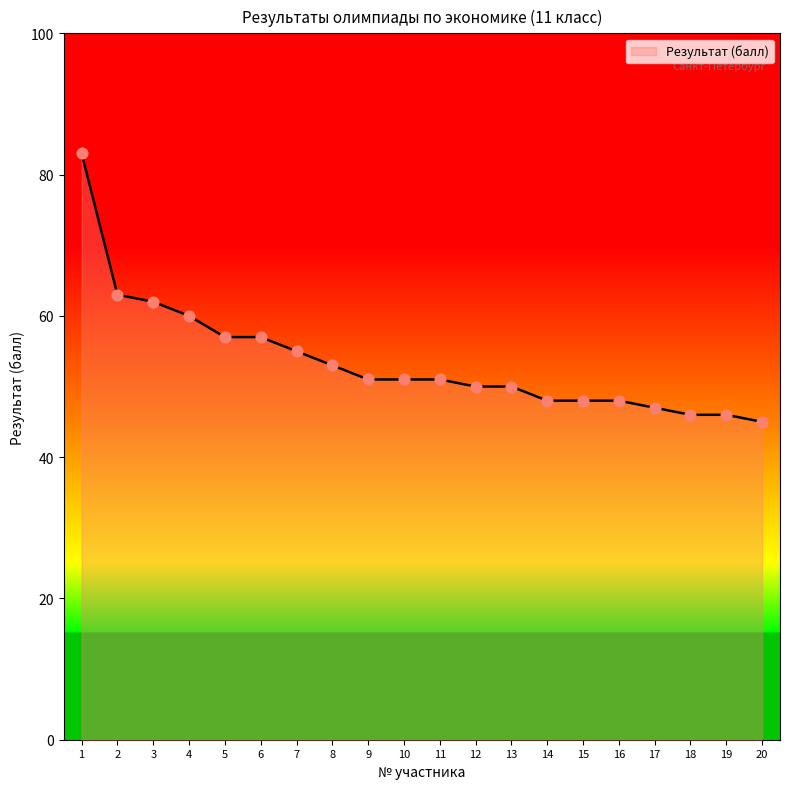

What is the change in value from 4 to 8?

-7